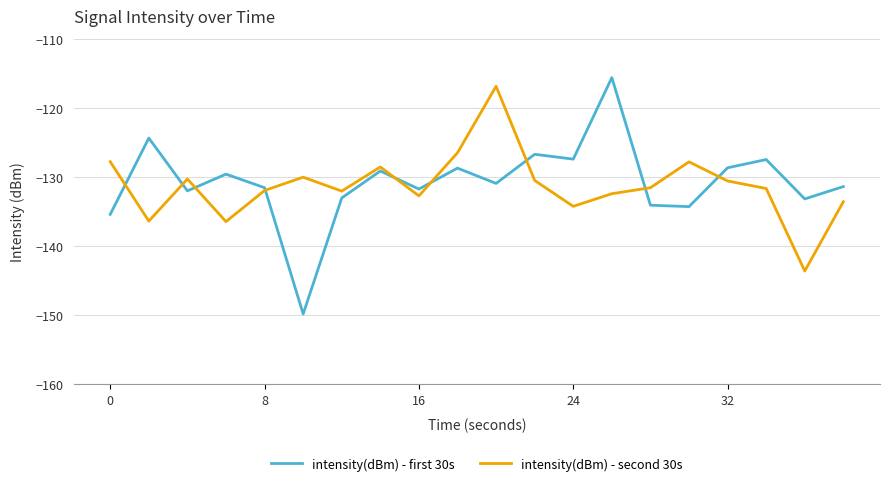

Which series has the largest range (max minus min)?

intensity(dBm) - first 30s